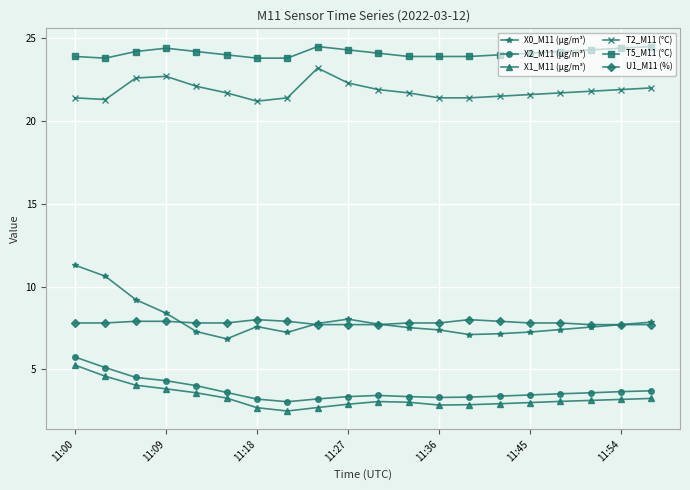

At how many categories does at least one series exceed 10?

20